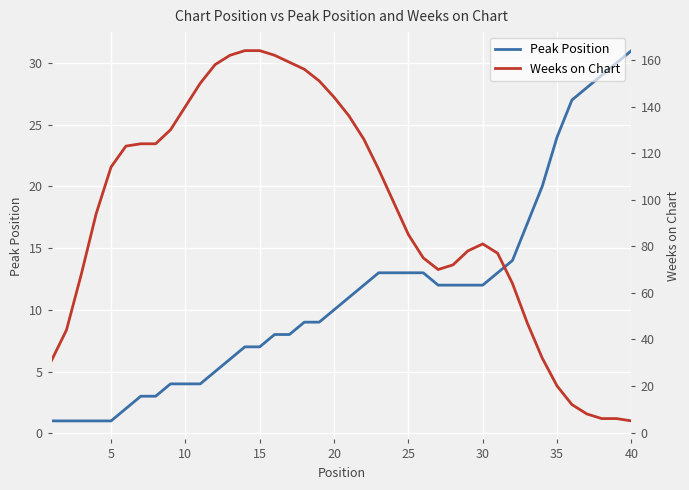

The value of Peak Position at 35 is 9. True or false?

False